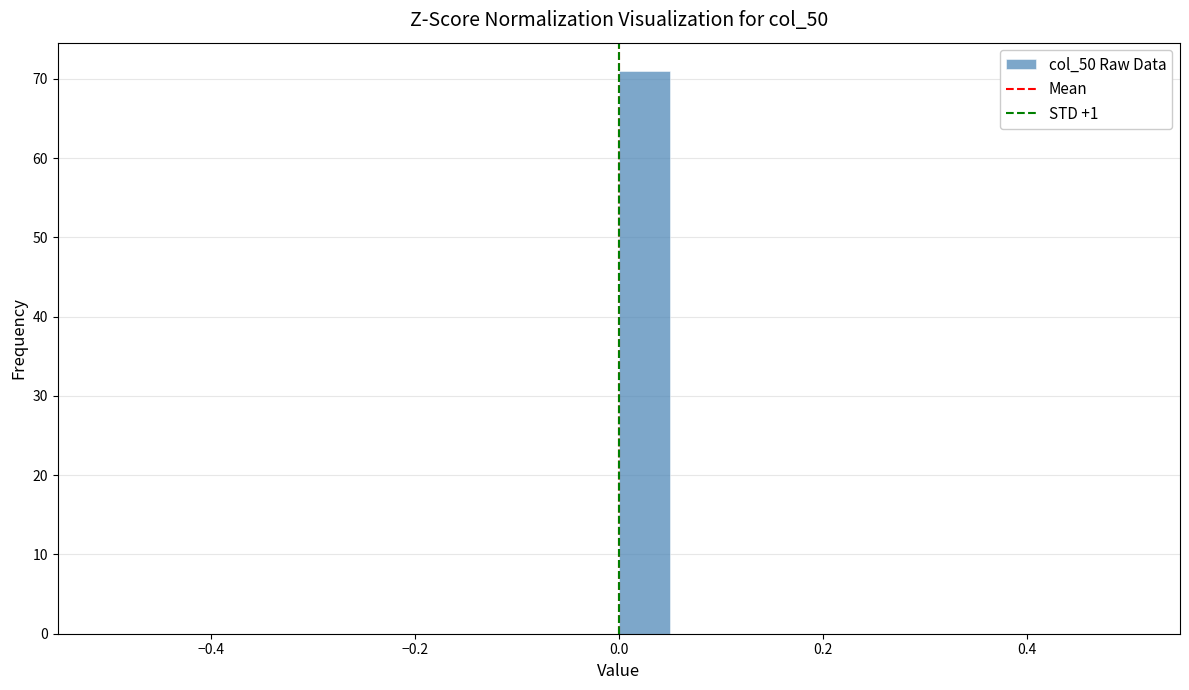

Read against the x-axis, roughly where is the centre of the tallest bar?

0.02